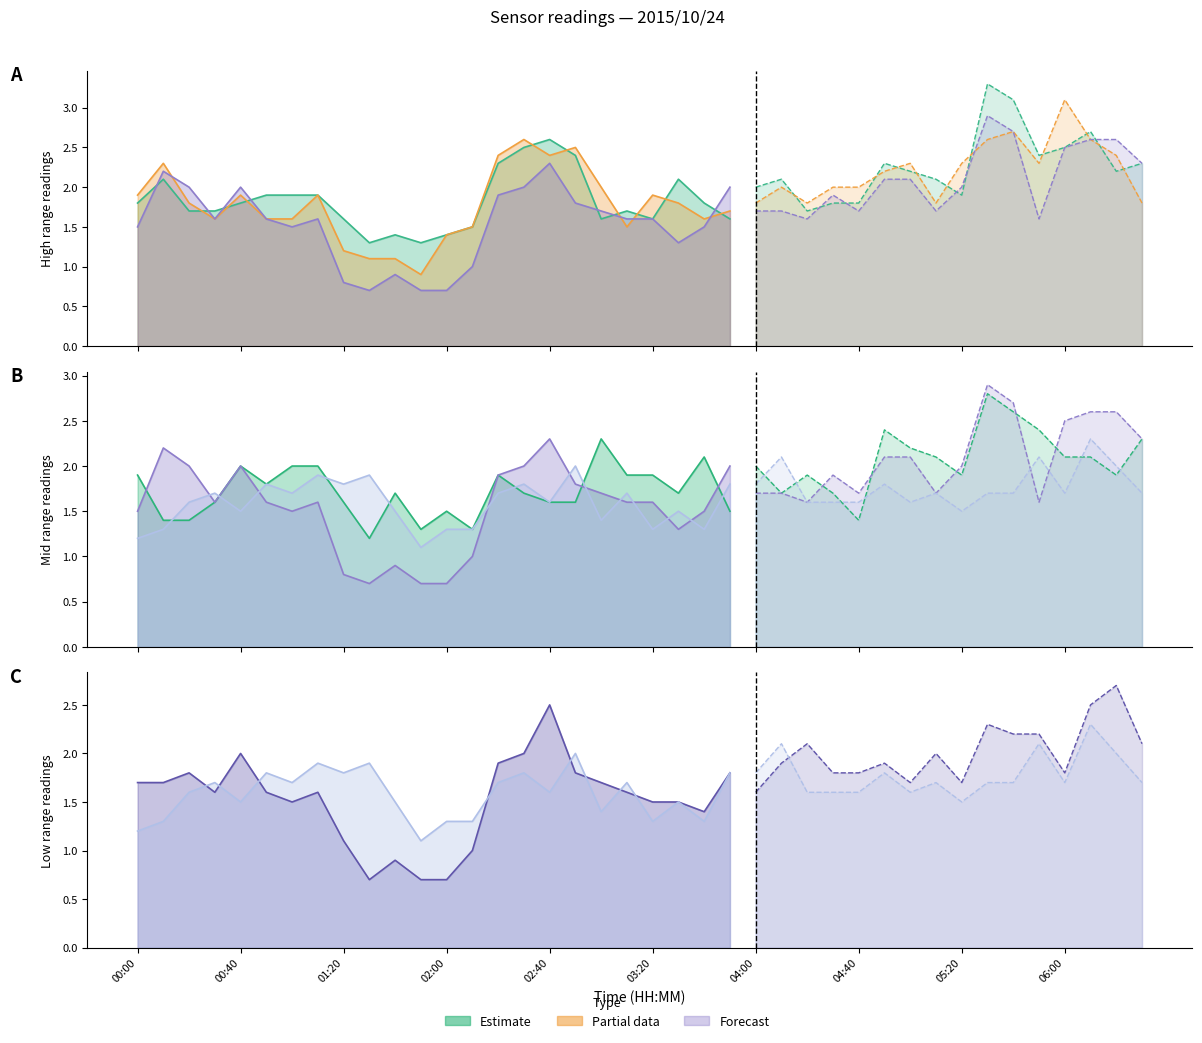

What is the minimum value shown in the chart?

0.7